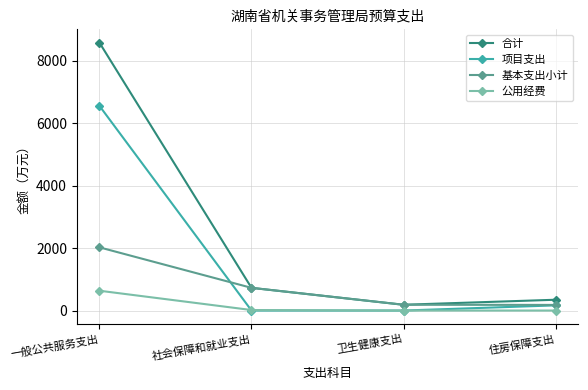

What is the spread (max minus min) of values at 社会保障和就业支出?

726.4